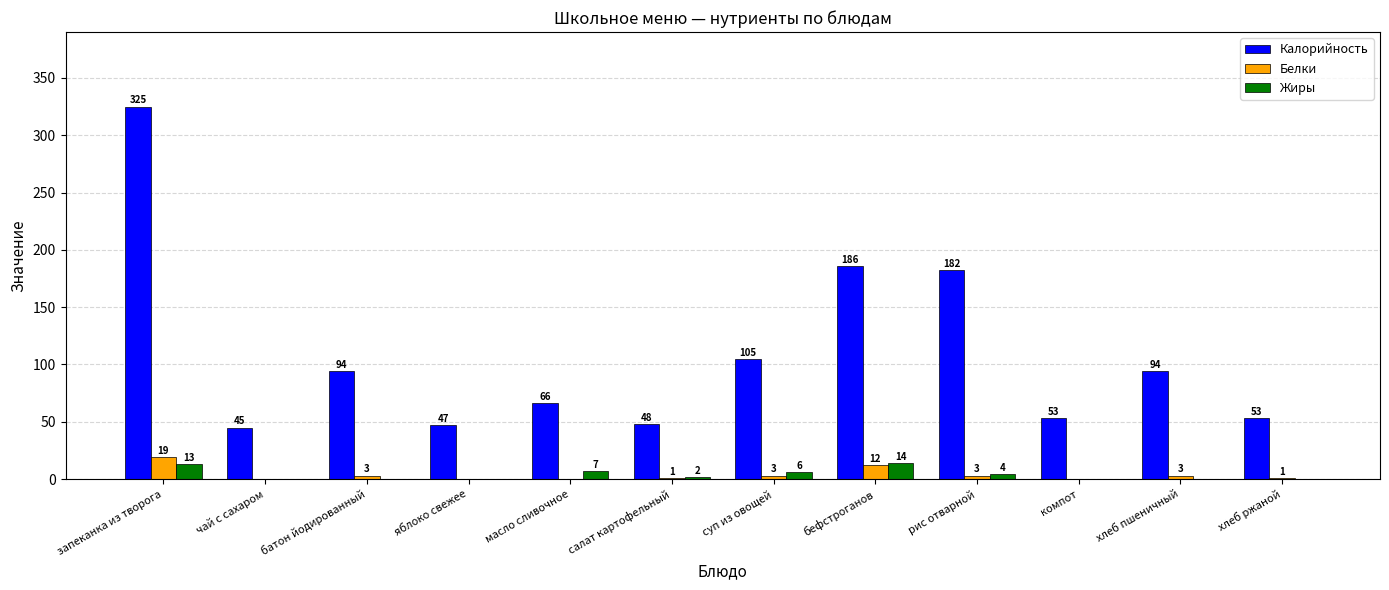

Count the number of data series in this chart.

3